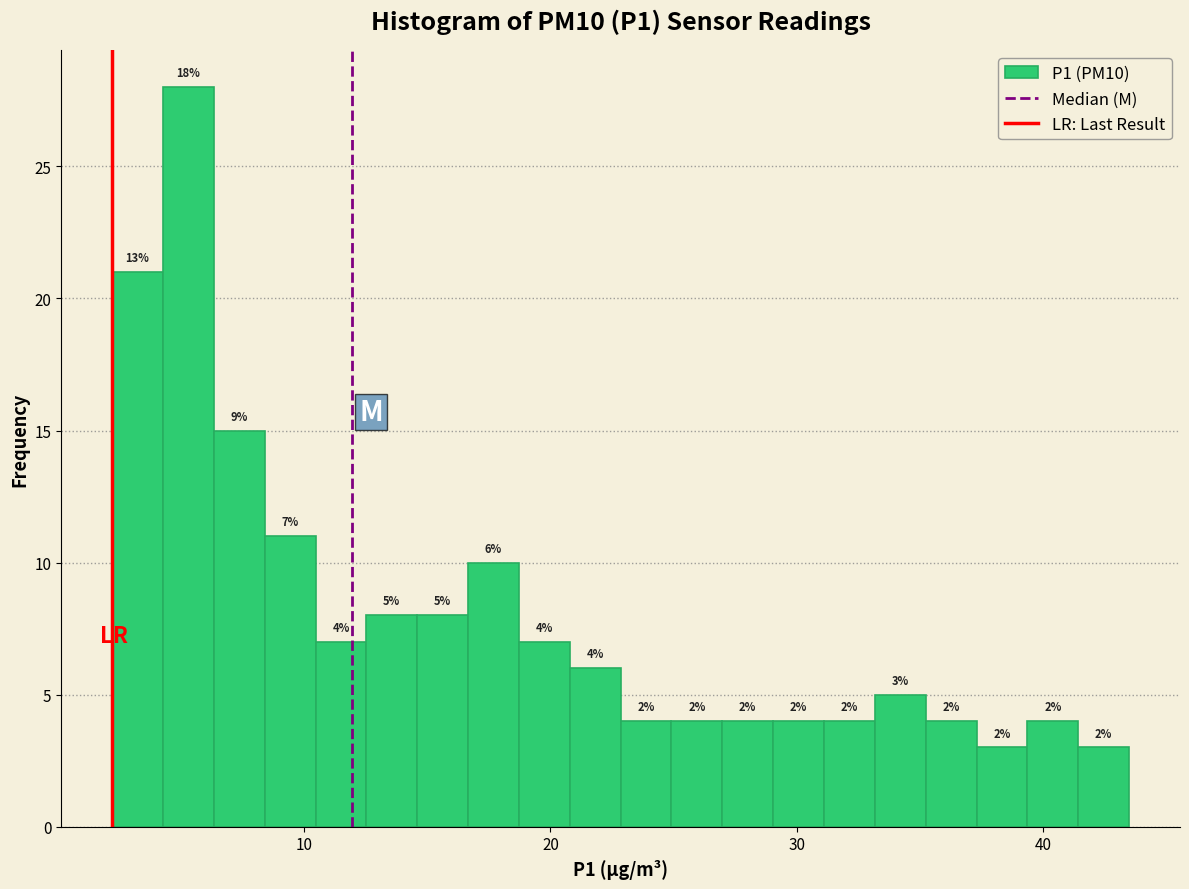

Read against the x-axis, roughly where is the centre of the tallest bar?

5